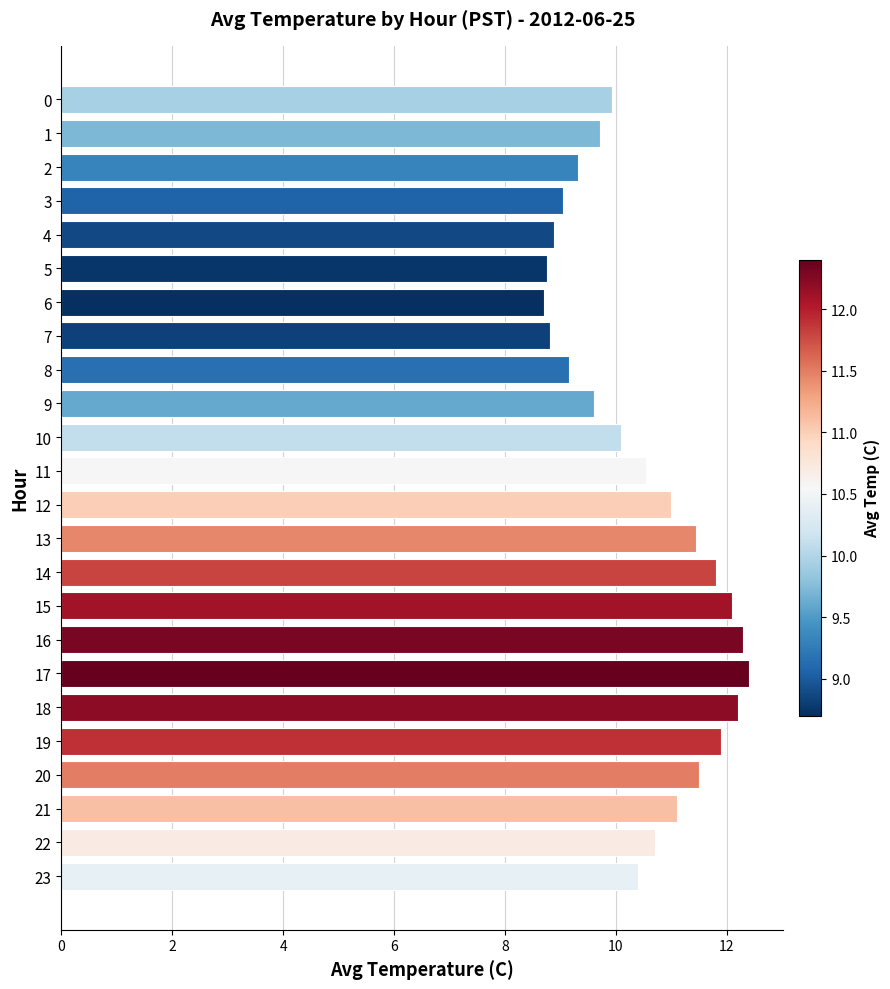

What is the sum of all values?

251.4